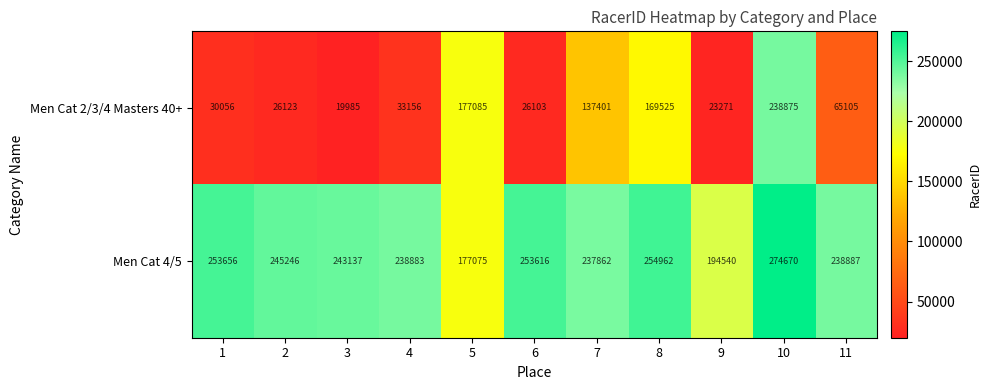

Reading right to left, extract all data points from this chart.

Men Cat 2/3/4 Masters 40+: 11=65105	10=238875	9=23271	8=169525	7=137401	6=26103	5=177085	4=33156	3=19985	2=26123	1=30056
Men Cat 4/5: 11=238887	10=274670	9=194540	8=254962	7=237862	6=253616	5=177075	4=238883	3=243137	2=245246	1=253656